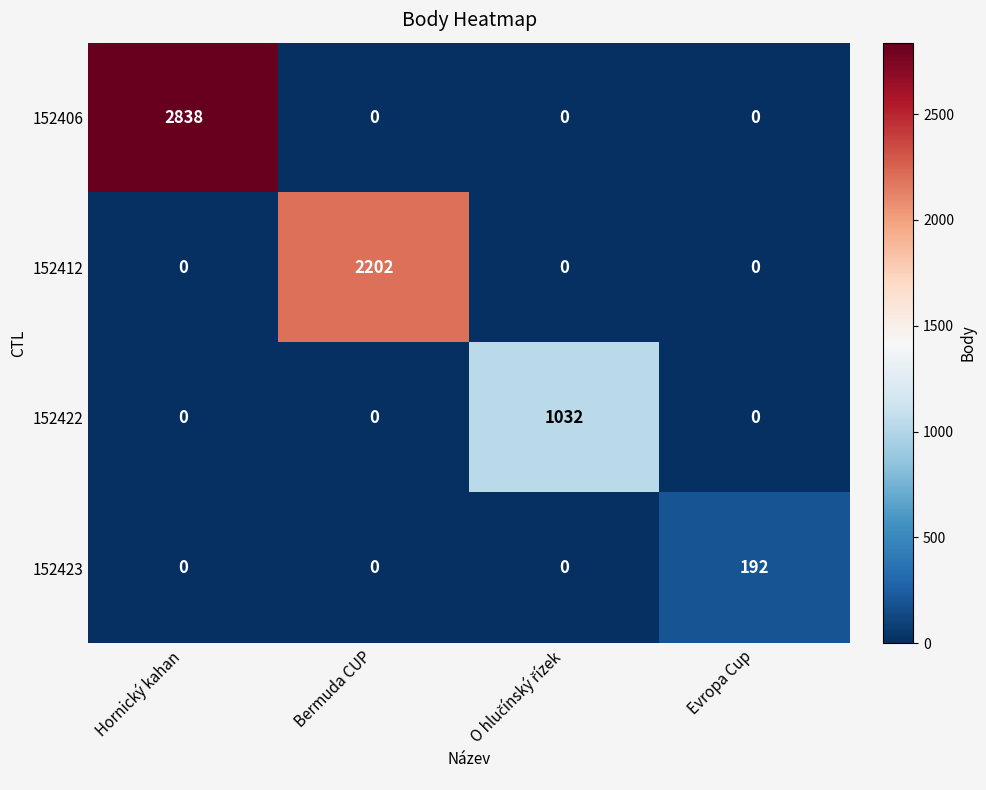

What is the total value across all series at Evropa Cup?

192